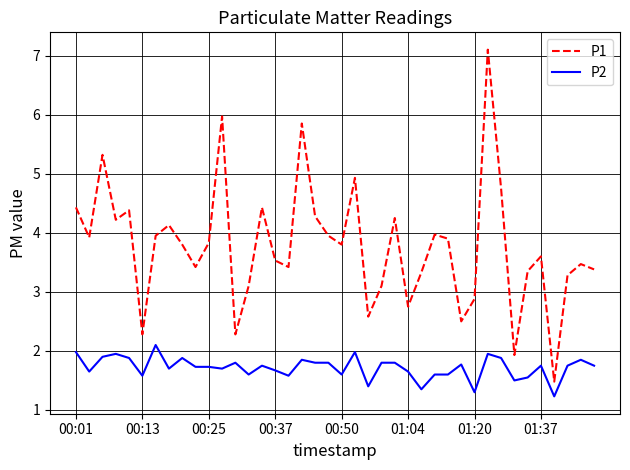

True or false: P1 and P2 cross at least once.

False